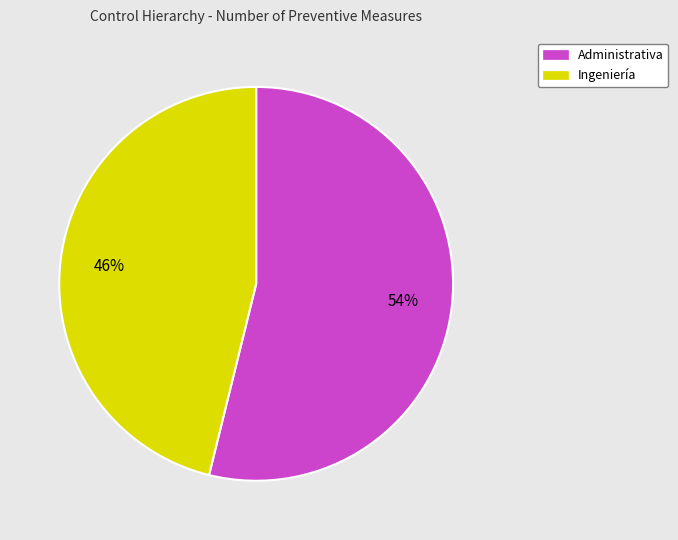

Combined, do Administrativa and Ingeniería account for over 50%?

Yes